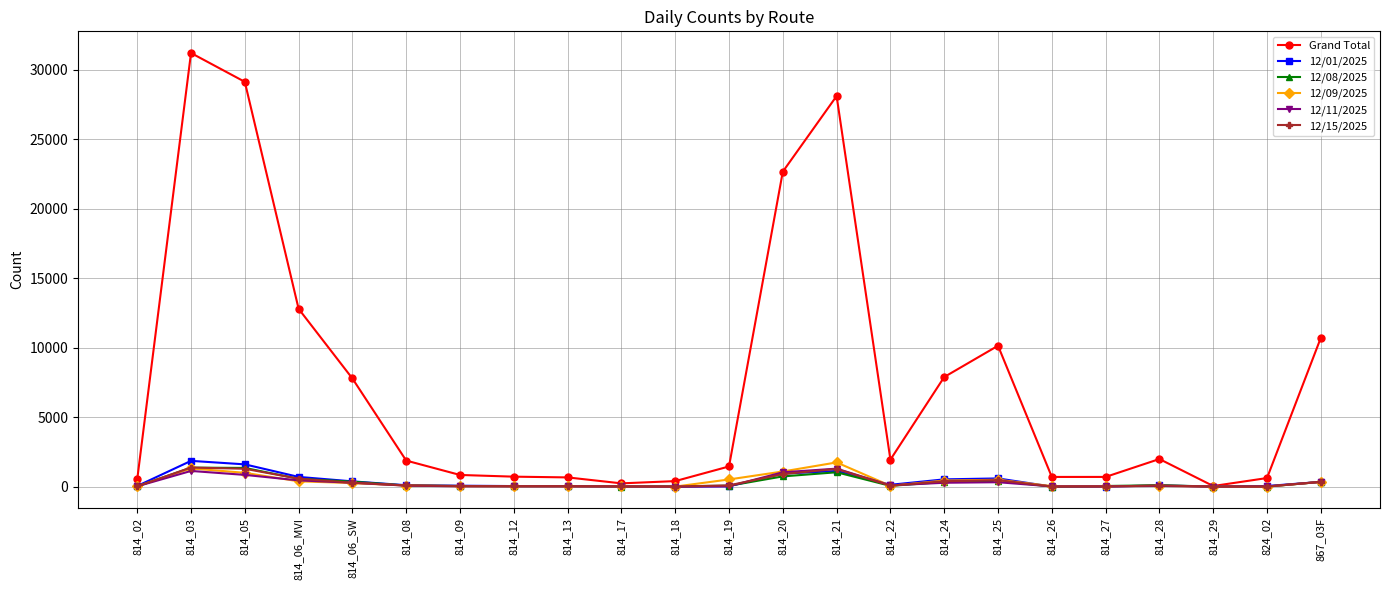

What value does the Grand Total series have at 814_26?

695